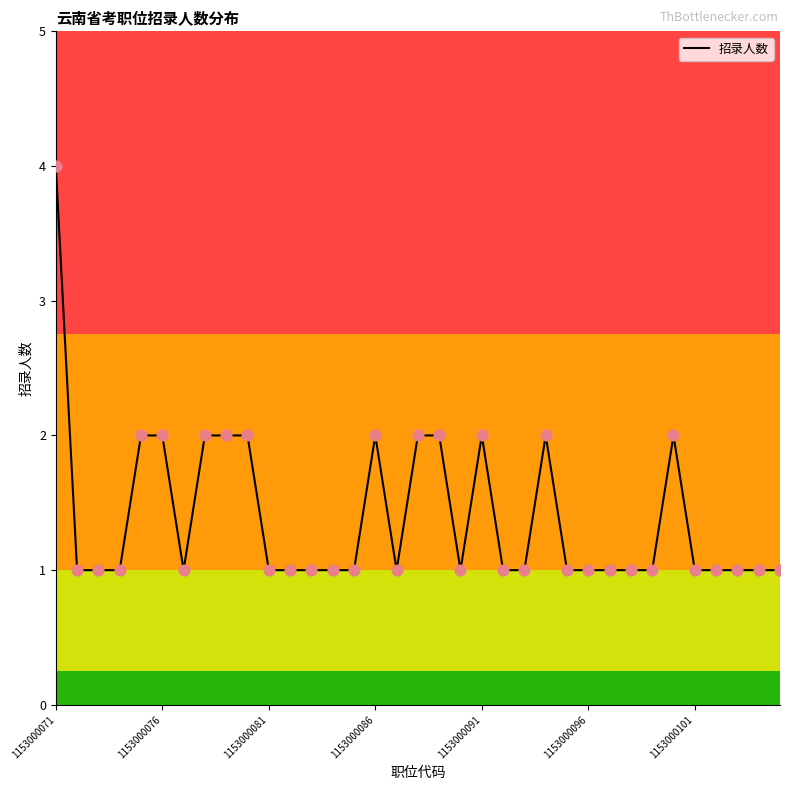

What is the greatest value displayed?

4